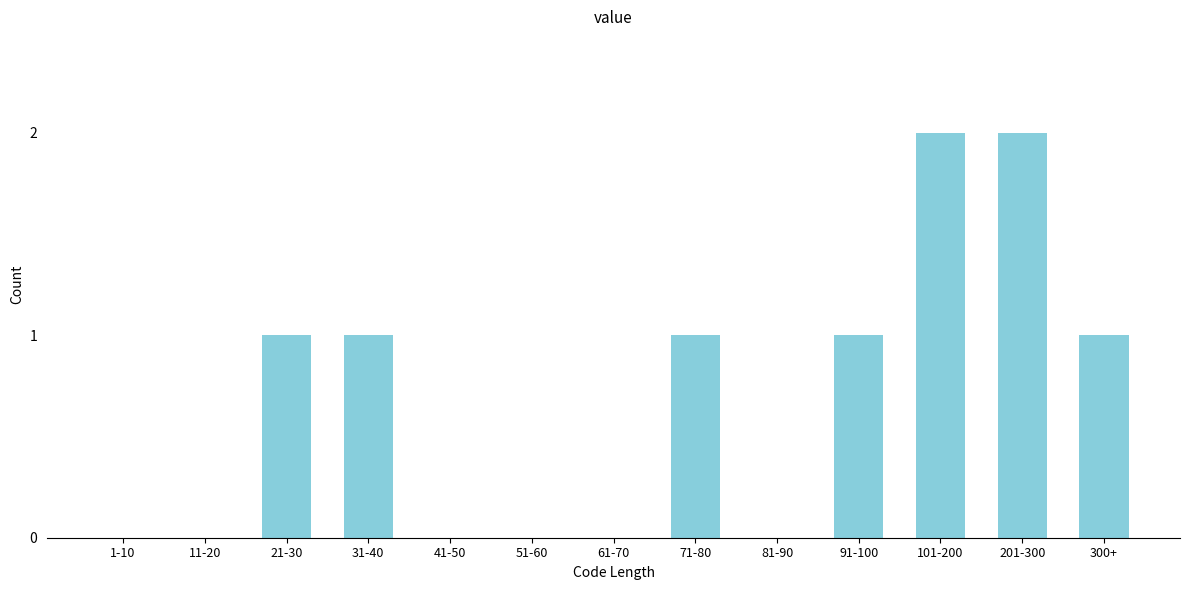

Reading right to left, transcribe all the data shown in this chart.

300+=1	201-300=2	101-200=2	91-100=1	81-90=0	71-80=1	61-70=0	51-60=0	41-50=0	31-40=1	21-30=1	11-20=0	1-10=0